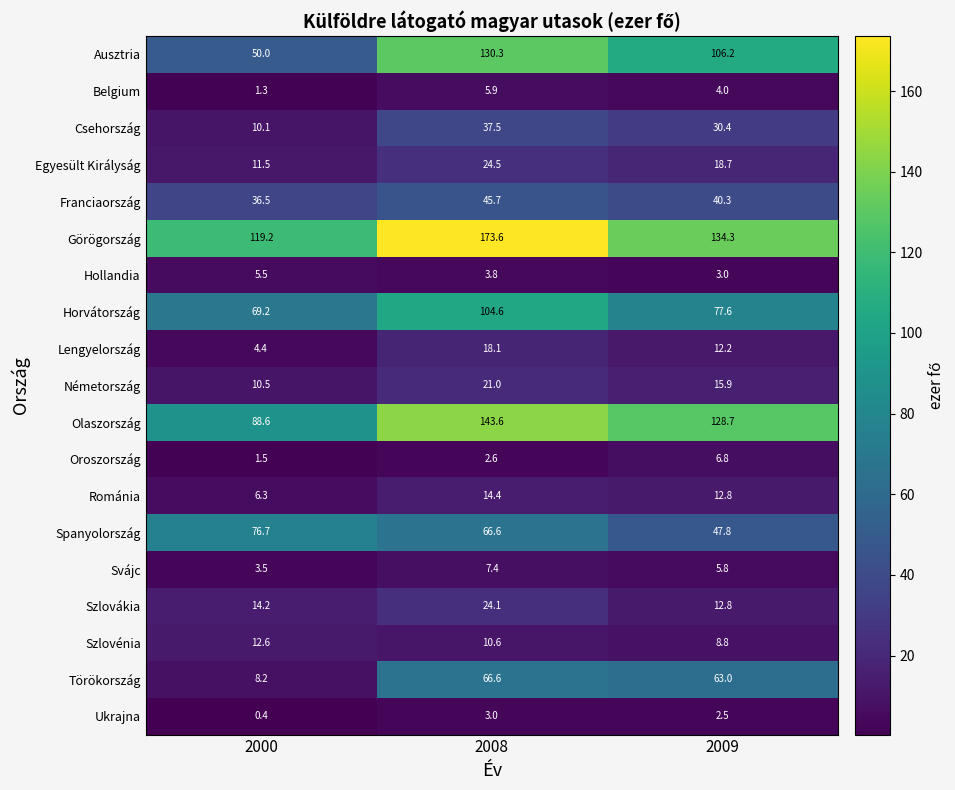

Between 2000 and 2009, which series saw the biggest shift?

Ausztria